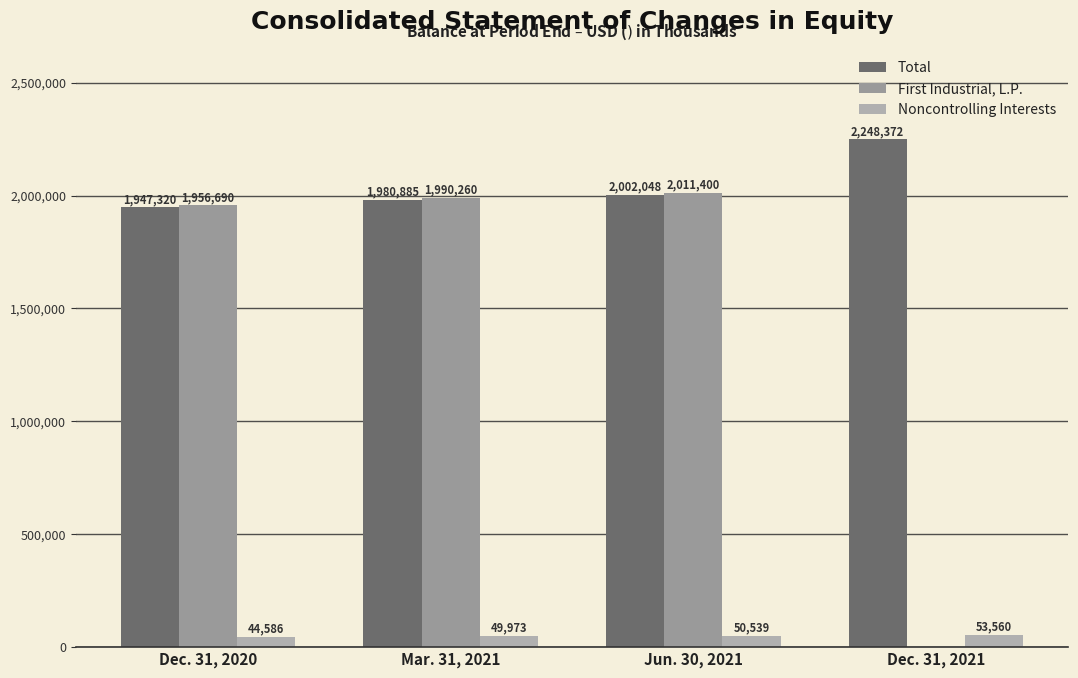

Is the value of Noncontrolling Interests at Jun. 30, 2021 greater than the value of First Industrial, L.P. at Dec. 31, 2020?

No